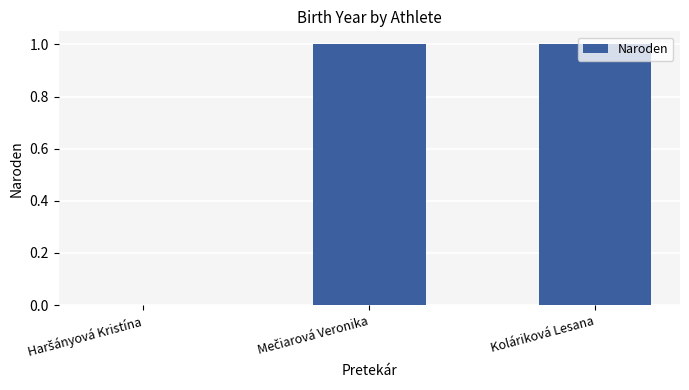

The value at Koláriková Lesana is 1. True or false?

True